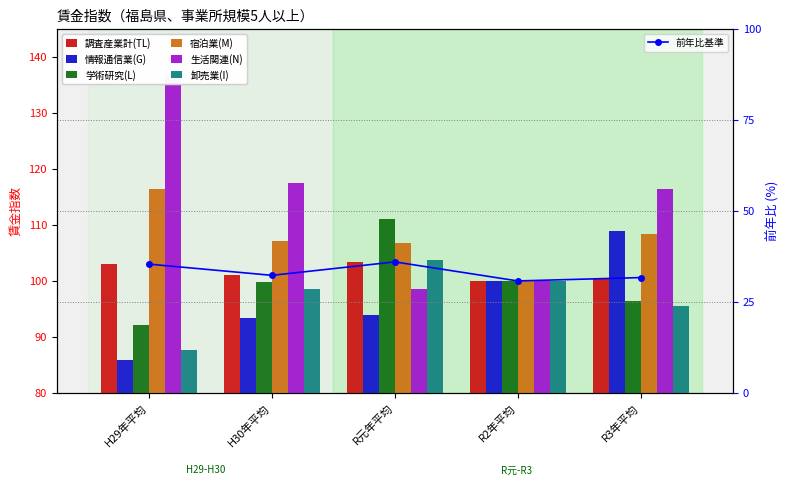

What is the spread (max minus min) of values at H29年平均?

101.4